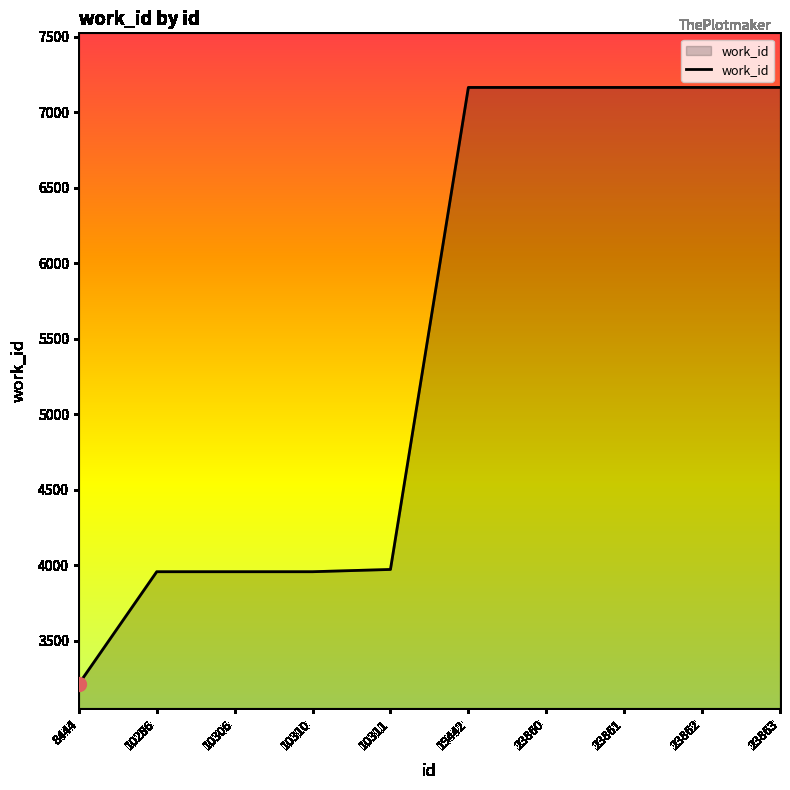

Approximately how many times larger is the value at 23861 compared to 10310?

1.8